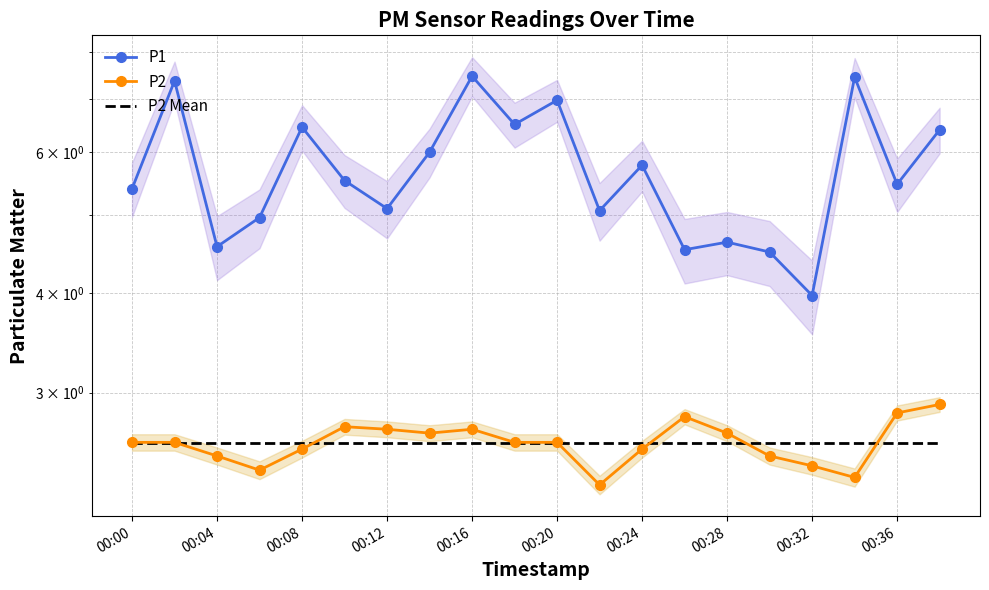

How many P2 values are between 2 and 3?

20